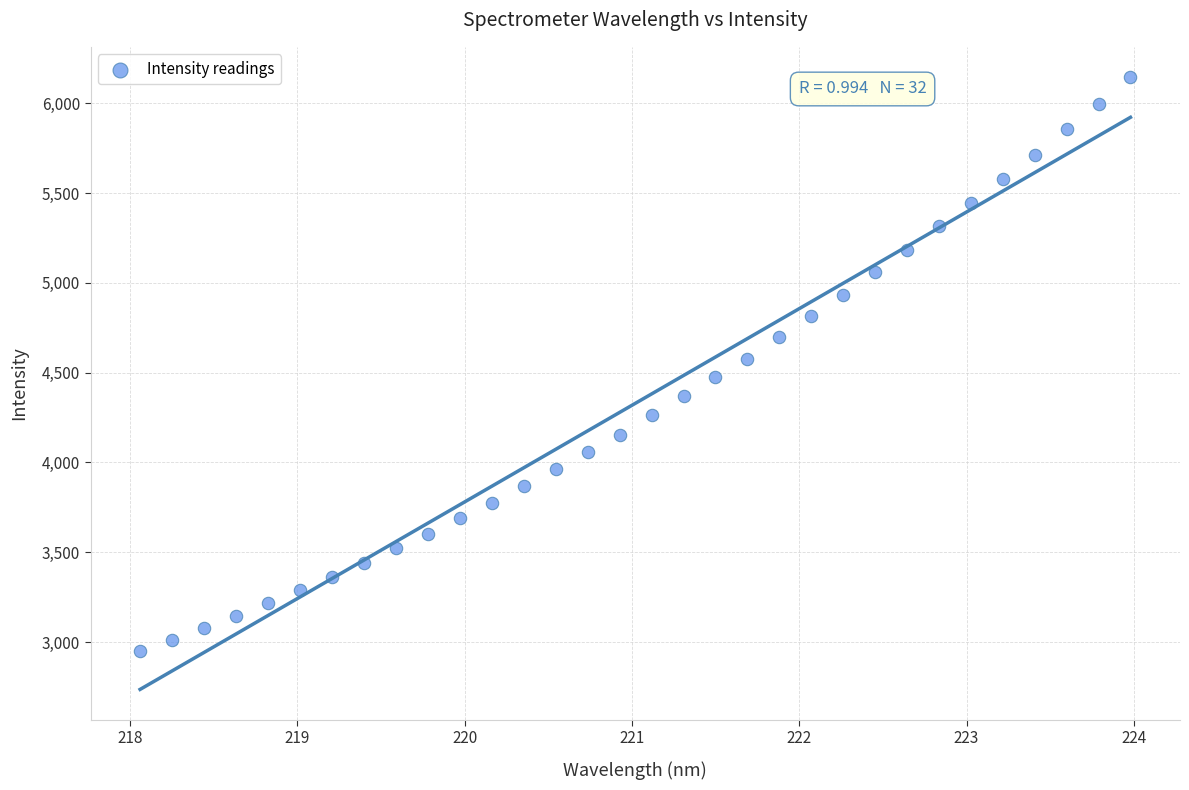

What is the range of Y values (max minus min)?

3193.0